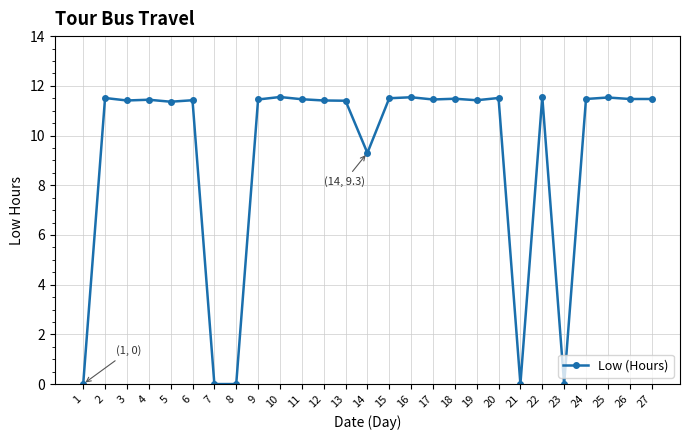

How many data points are above 11?

21